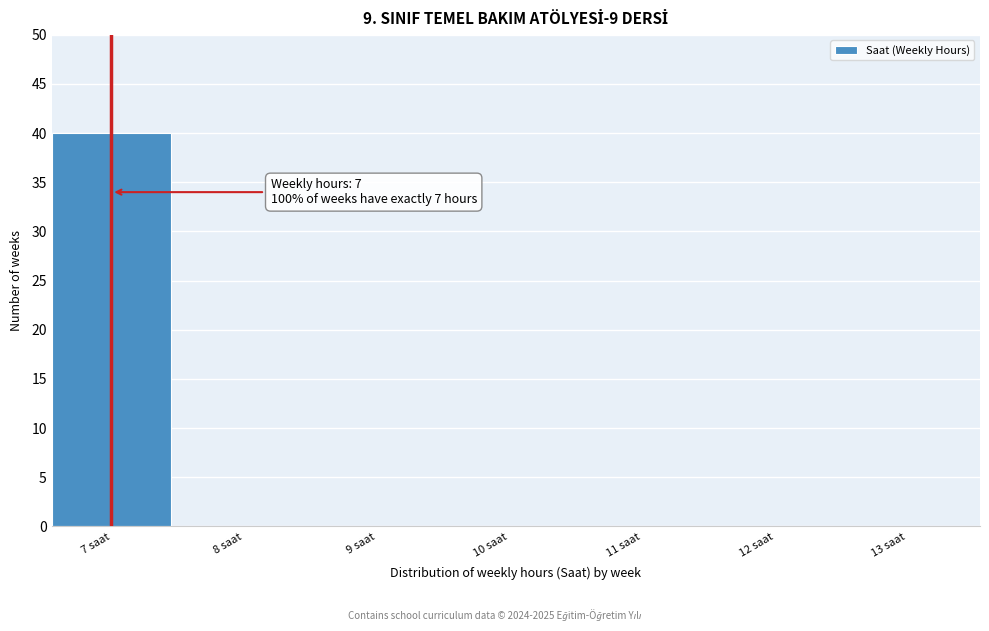

Reading left to right, list all the values displayed in this chart.

7 saat=40	8 saat=0	9 saat=0	10 saat=0	11 saat=0	12 saat=0	13 saat=0